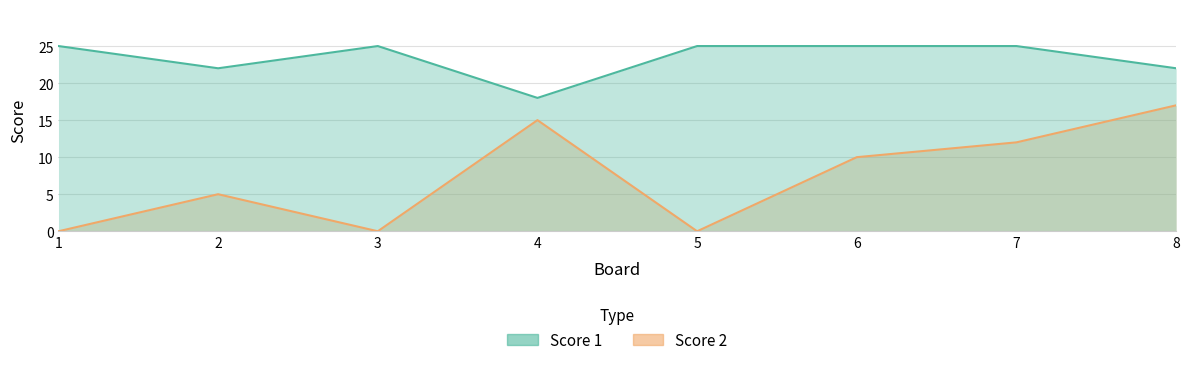

Which series has the largest total across all categories?

Score 1